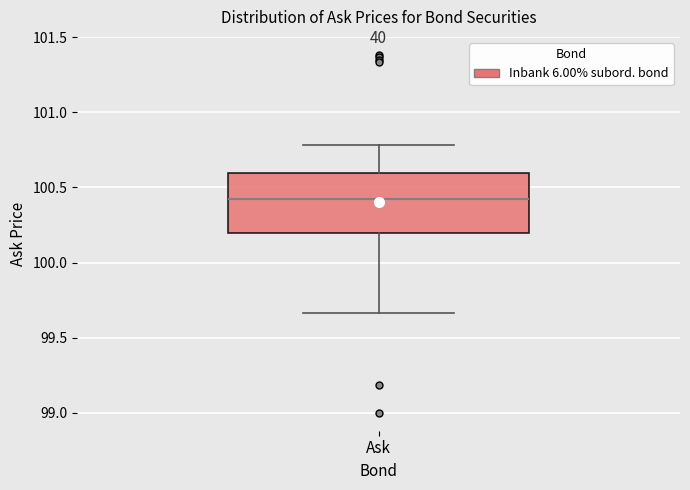

Where does the upper whisker of the box for Ask end on the y-axis? The values are not printed on the chart, so give them approximately, as read against the axis.

100.80